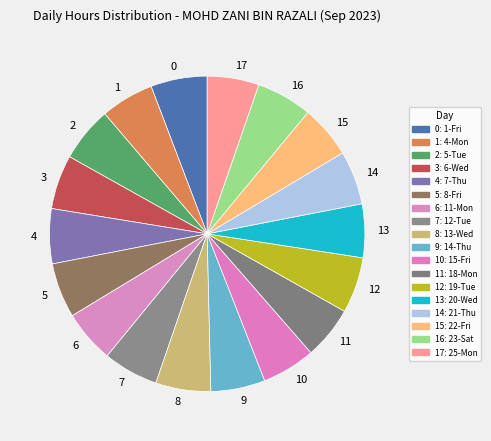

Does 16 represent more than half of the total?

No